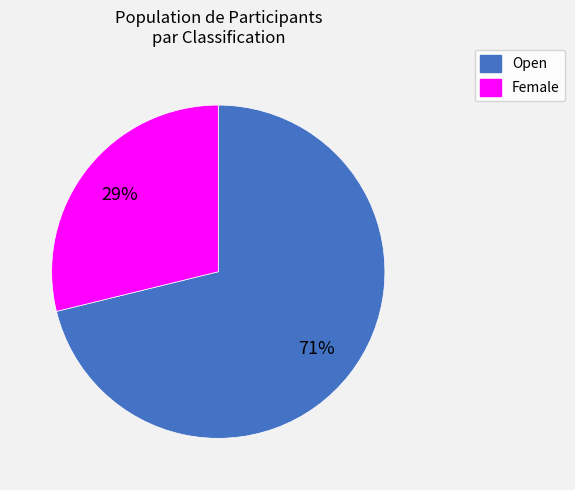

The Open slice represents 71% of the pie. True or false?

True